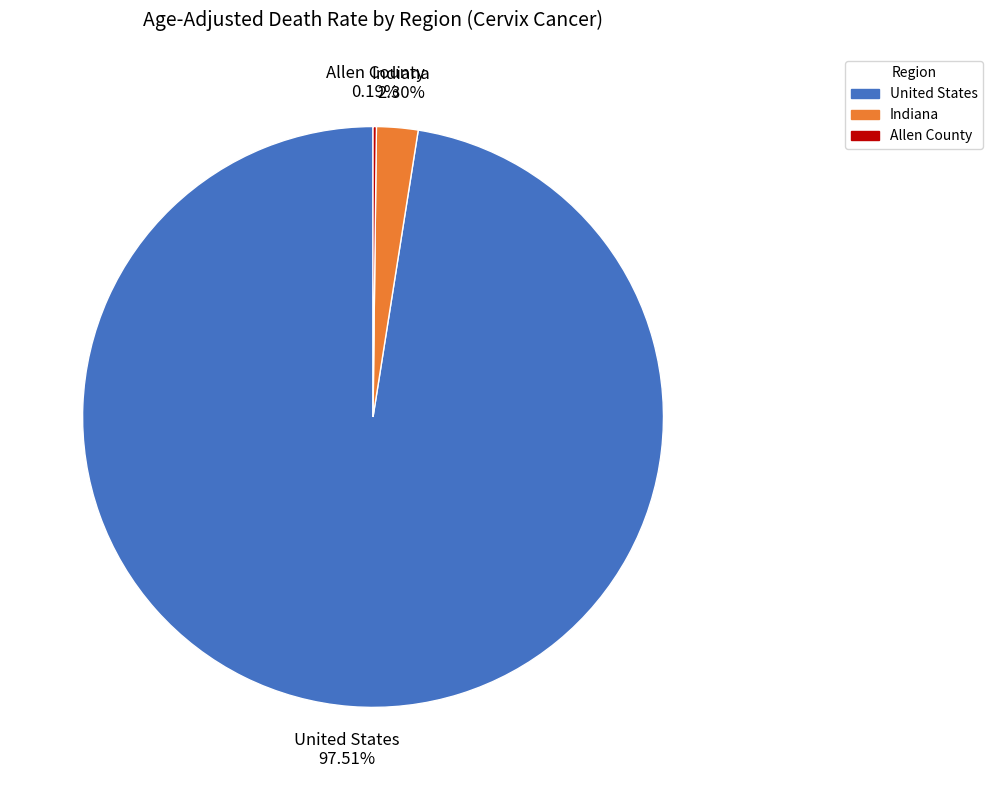

Which category has the biggest portion of the pie?

United States